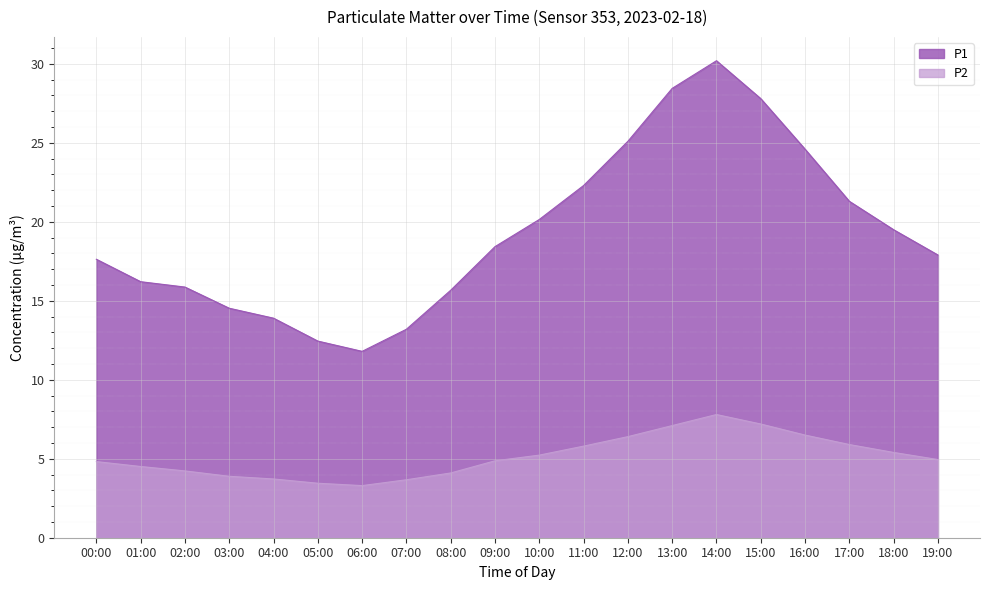

True or false: P1 and P2 cross at least once.

False